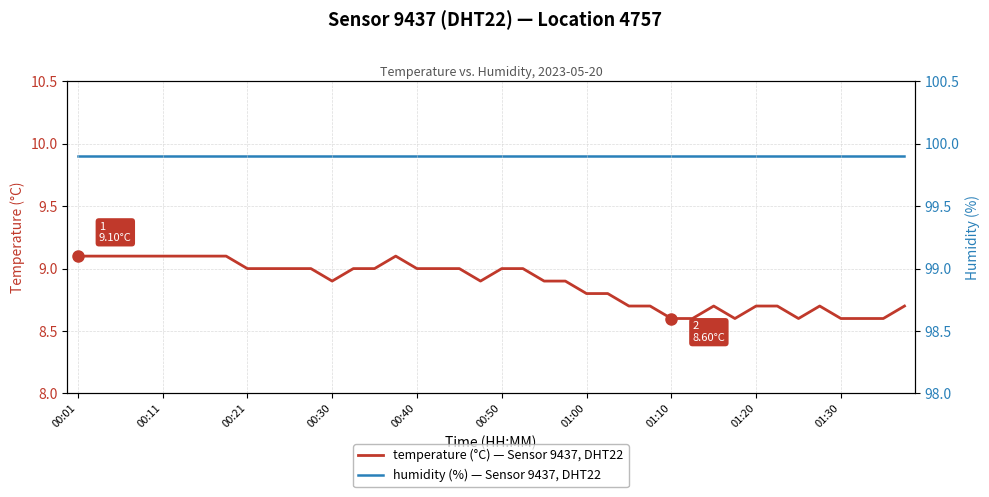

Reading left to right, what are all the values shown in this chart?

temperature: 9.1	9.1	9.1	9.1	9.1	9.1	9.1	9.1	9.0	9.0	9.0	9.0	8.9	9.0	9.0	9.1	9.0	9.0	9.0	8.9	9.0	9.0	8.9	8.9	8.8	8.8	8.7	8.7	8.6	8.6	8.7	8.6	8.7	8.7	8.6	8.7	8.6	8.6	8.6	8.7
humidity: 99.9	99.9	99.9	99.9	99.9	99.9	99.9	99.9	99.9	99.9	99.9	99.9	99.9	99.9	99.9	99.9	99.9	99.9	99.9	99.9	99.9	99.9	99.9	99.9	99.9	99.9	99.9	99.9	99.9	99.9	99.9	99.9	99.9	99.9	99.9	99.9	99.9	99.9	99.9	99.9